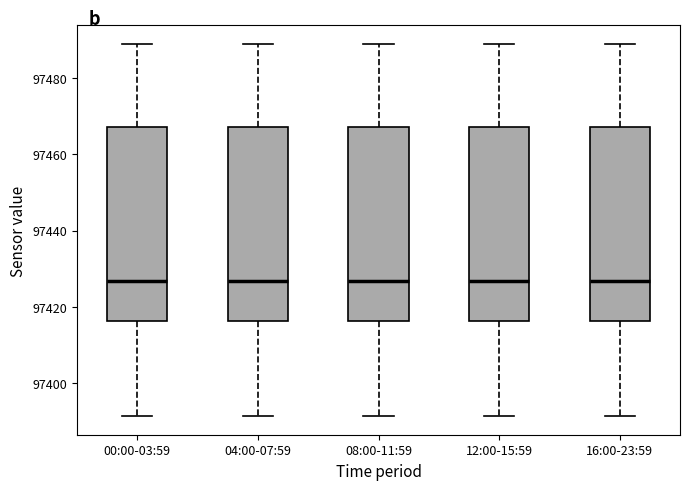

Where does the lower whisker of the box for 08:00-11:59 end on the y-axis? The values are not printed on the chart, so give them approximately, as read against the axis.

97392